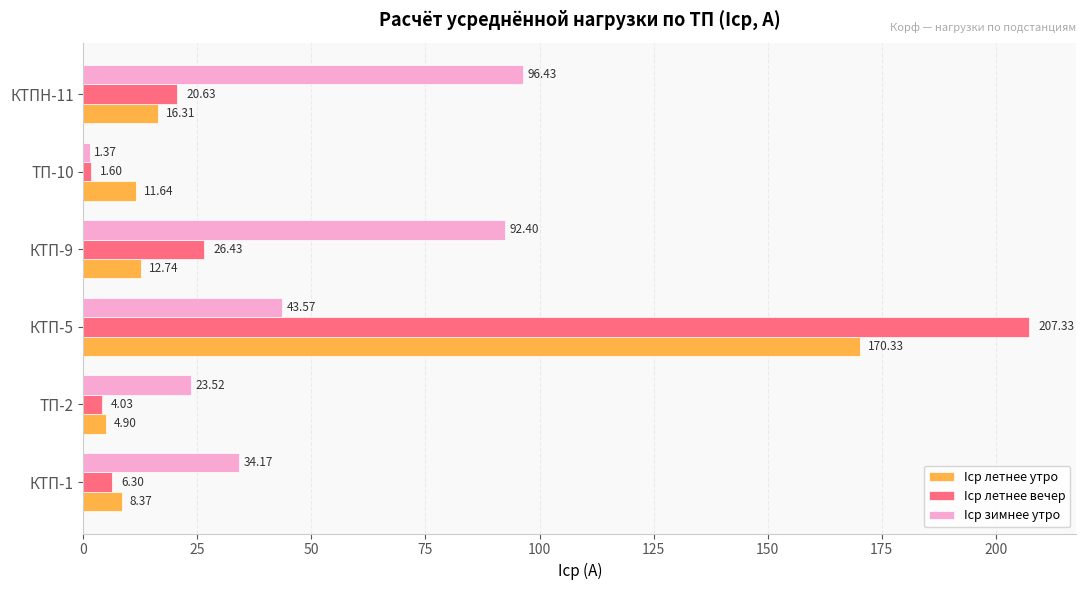

What is the minimum value for Iср летнее утро?

4.9